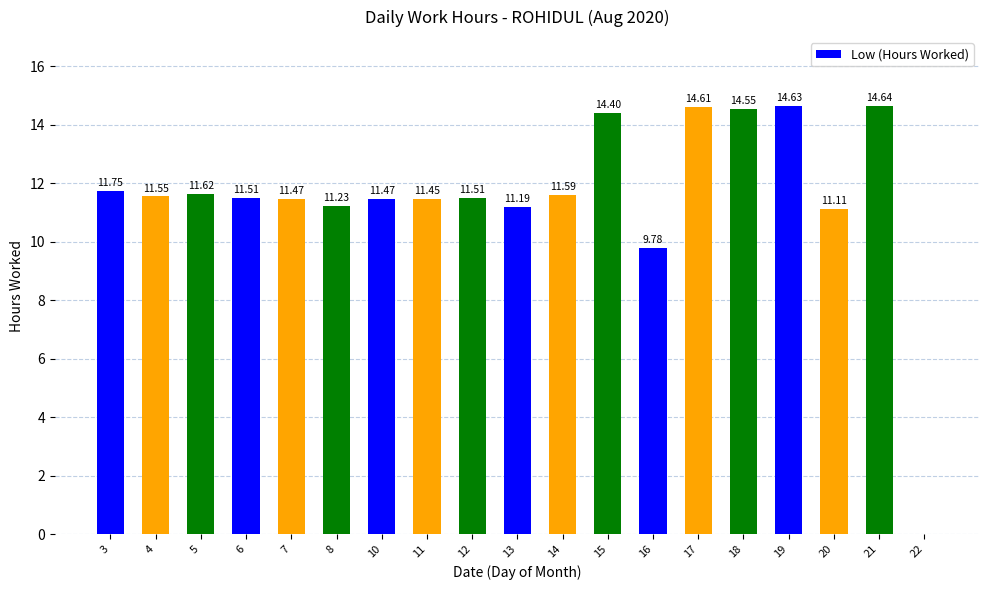

How many values exceed 11?

17